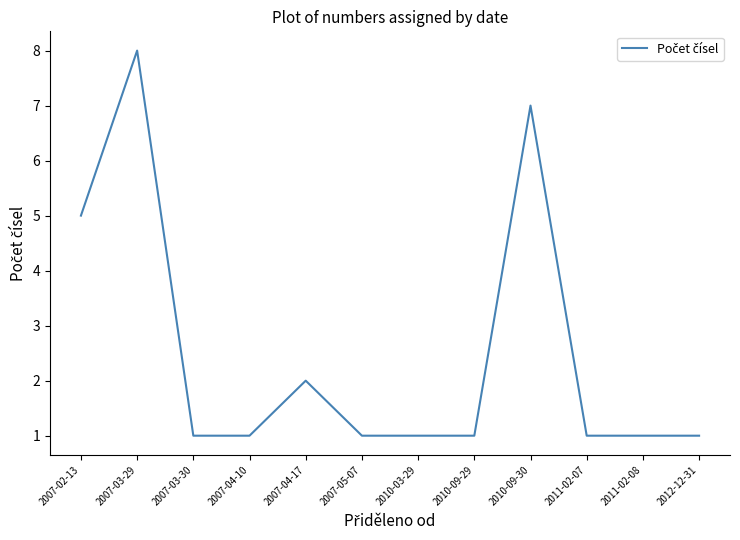

Is this an area chart (filled region under the line)?

No